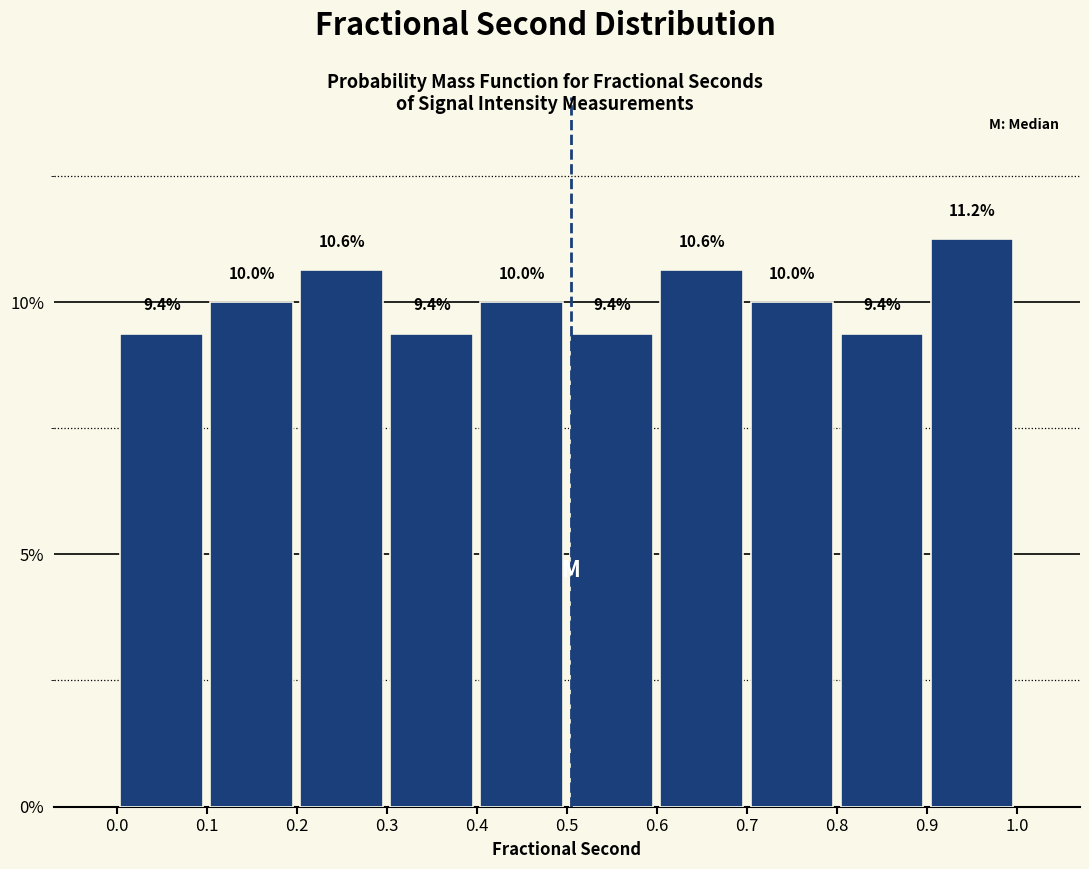

Which range on the x-axis has the tallest bar?

0.9 to 1.0